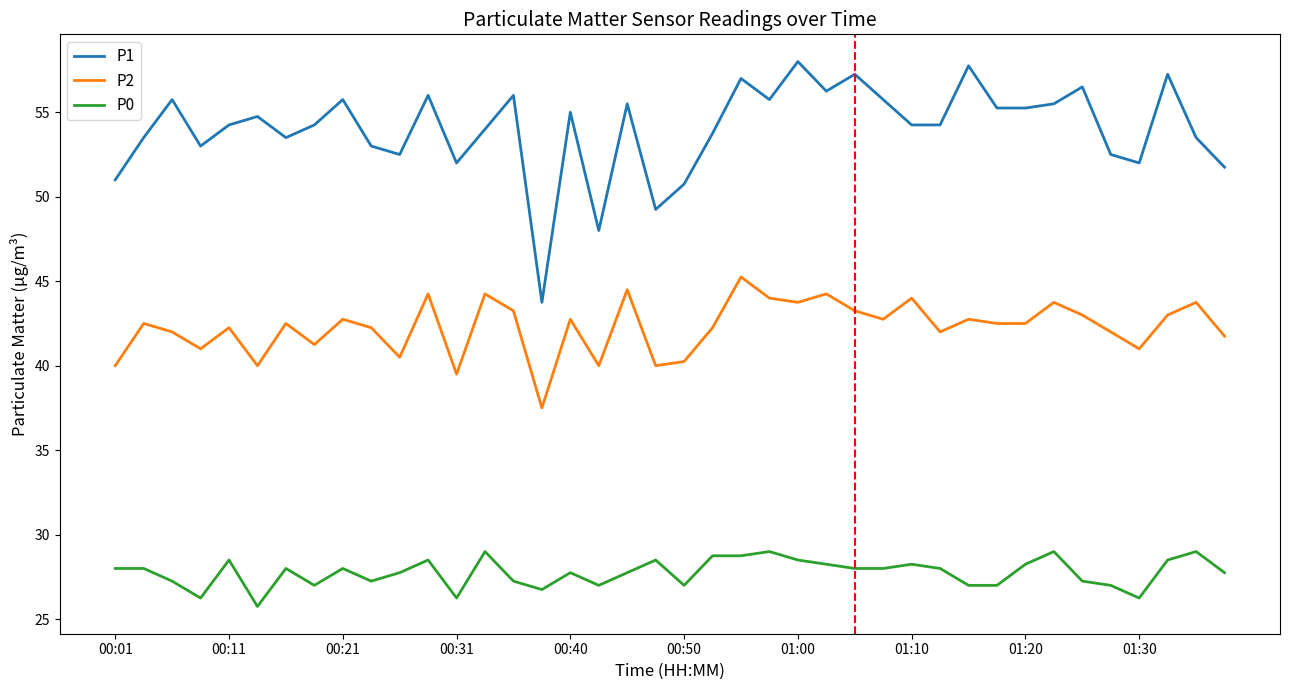

Which series has the largest total across all categories?

P1